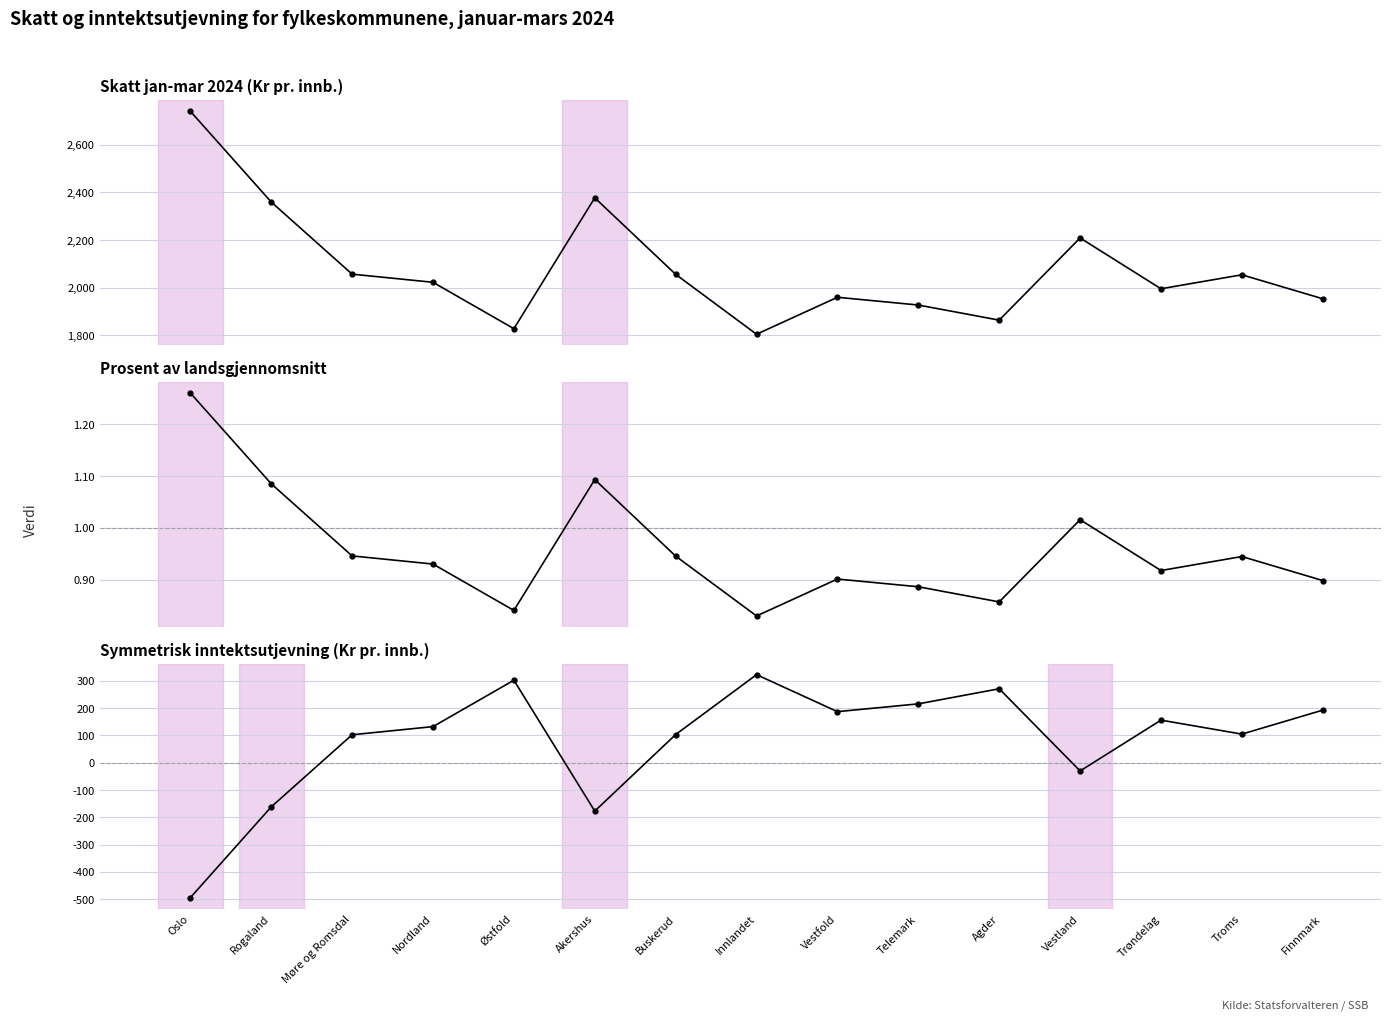

Which label corresponds to the smallest value in the chart?

Oslo